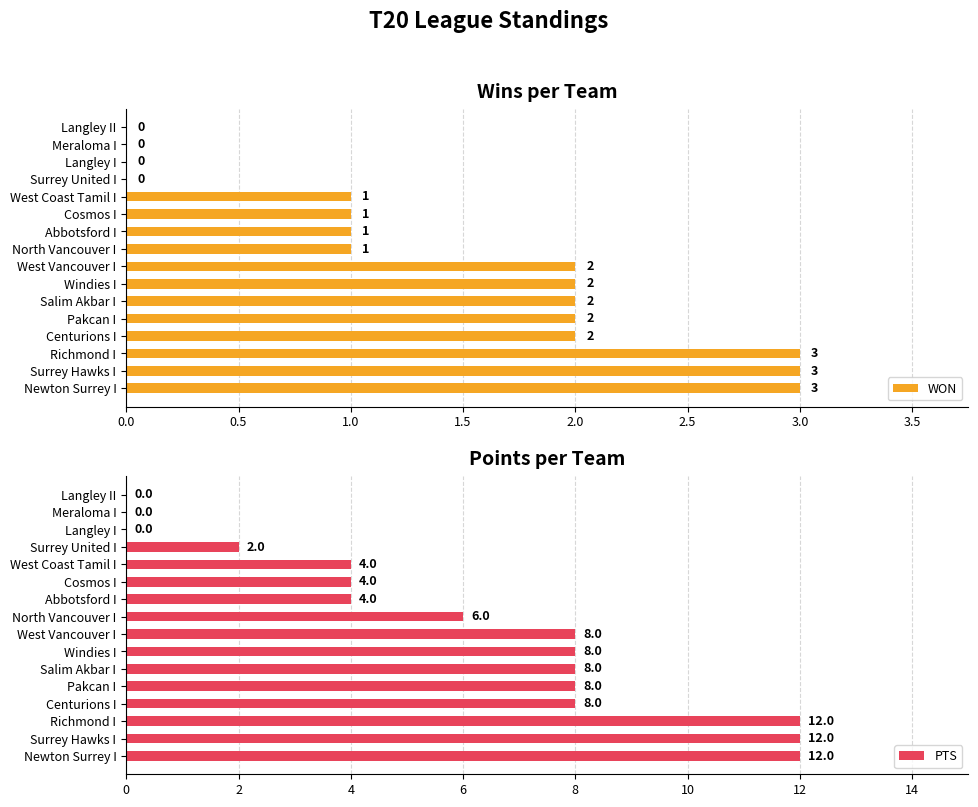

Rank the series by their average value, from highest to lowest.

PTS, WON